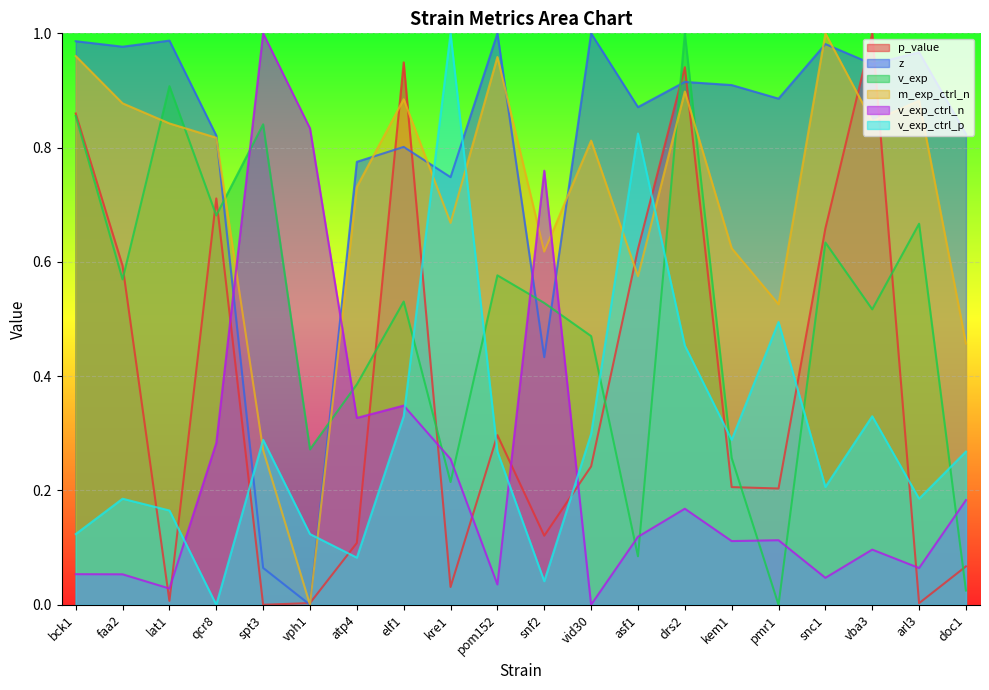

True or false: m_exp_ctrl_n has more than 2 points higher than both neighbors.

True